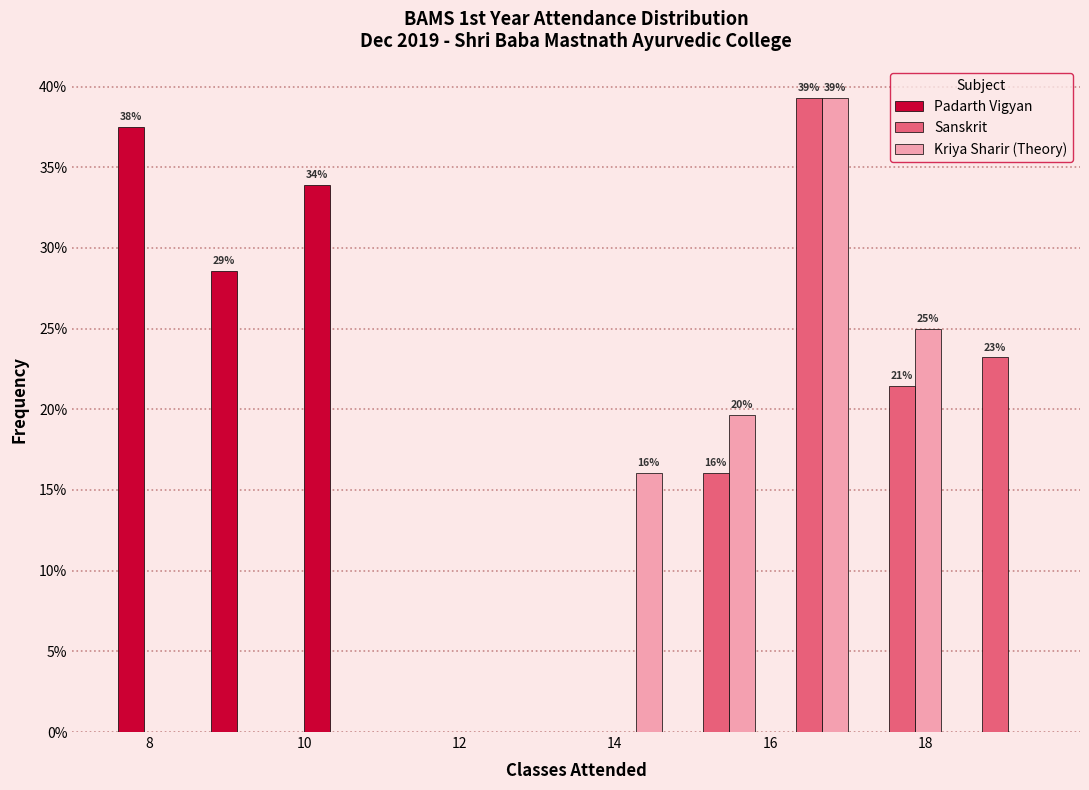

In the Sanskrit series, which range on the x-axis has the tallest bar?

15.9 to 17.1